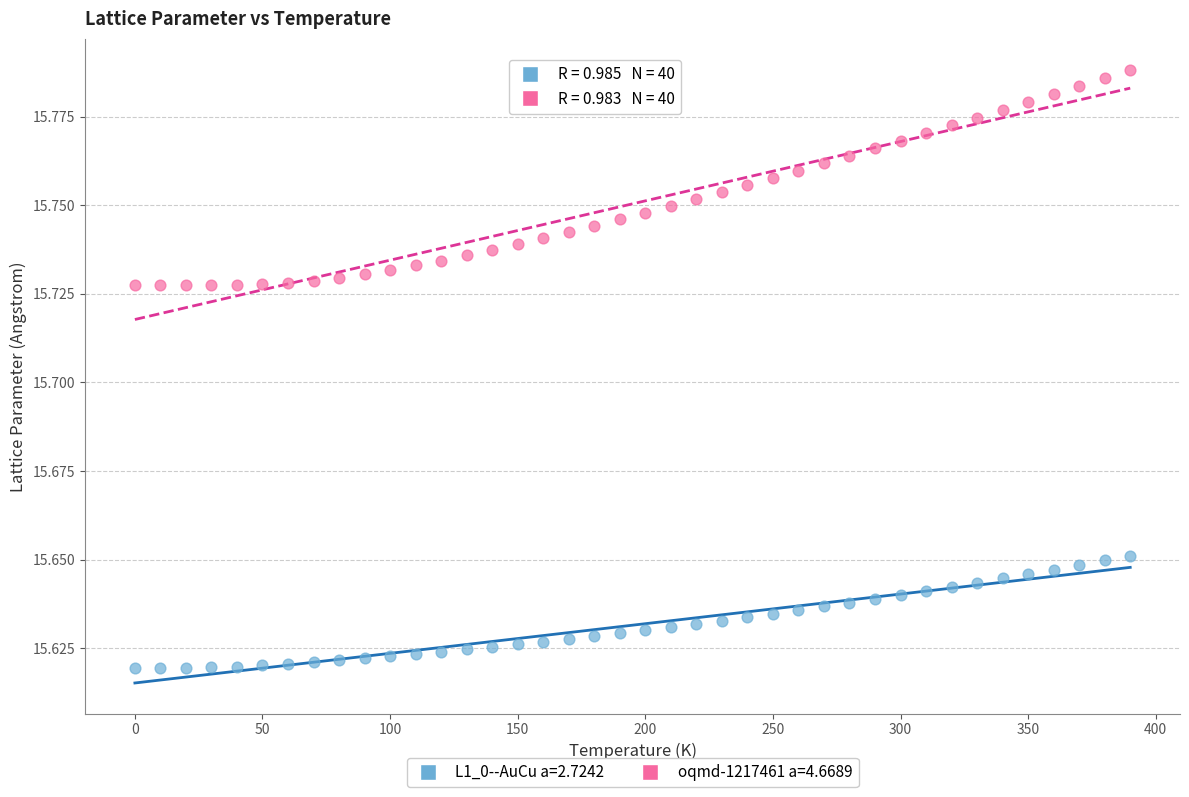

Which series has the widest spread of Y values?

oqmd-1217461 a=4.6689